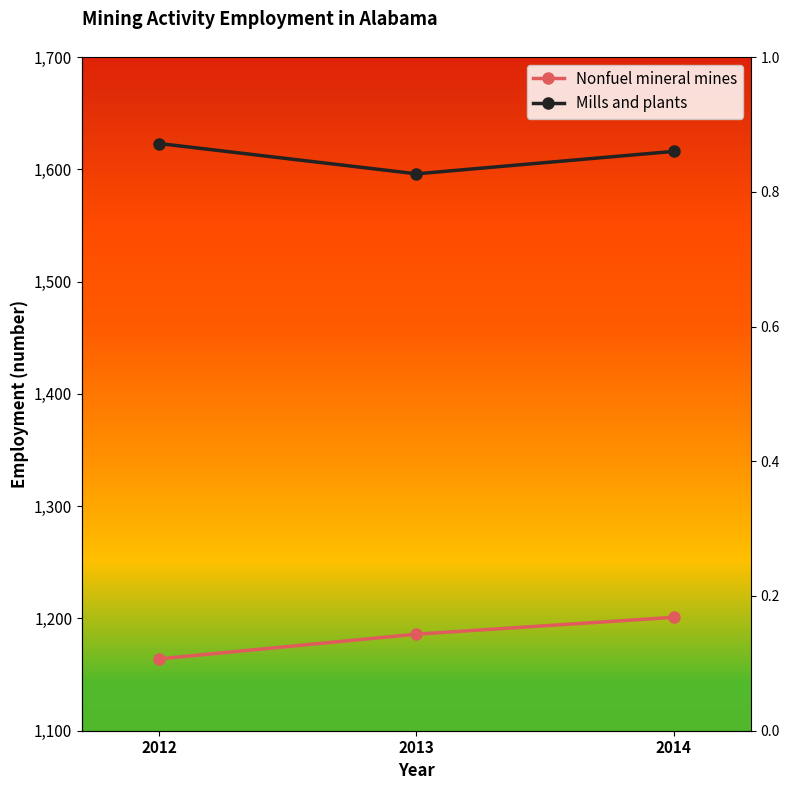

List the labels in order of Nonfuel mineral mines value, smallest first.

2012, 2013, 2014